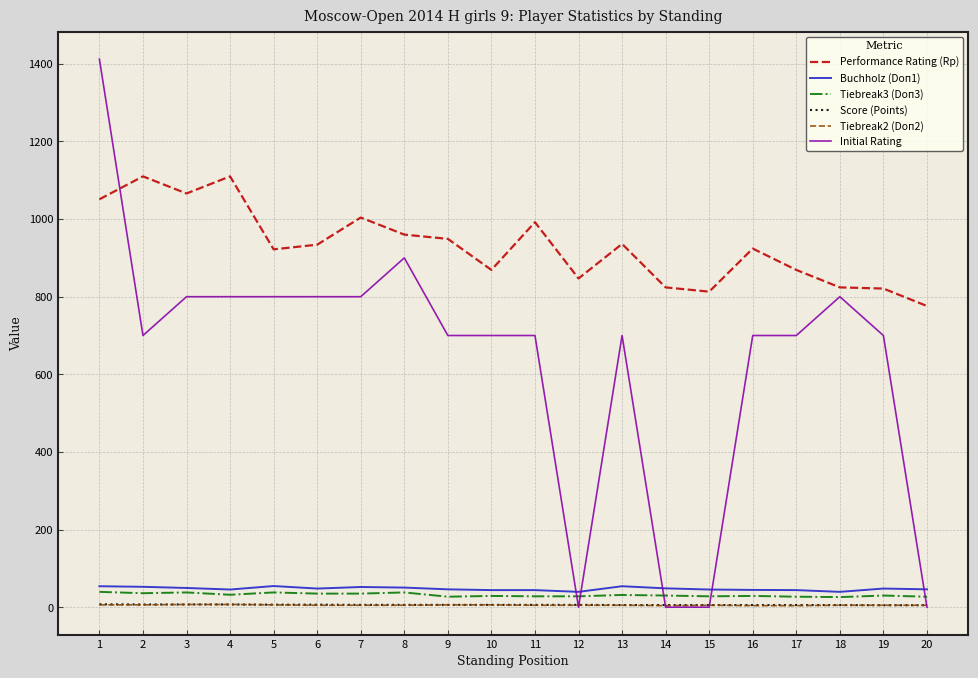

How many lines are shown in the chart?

6